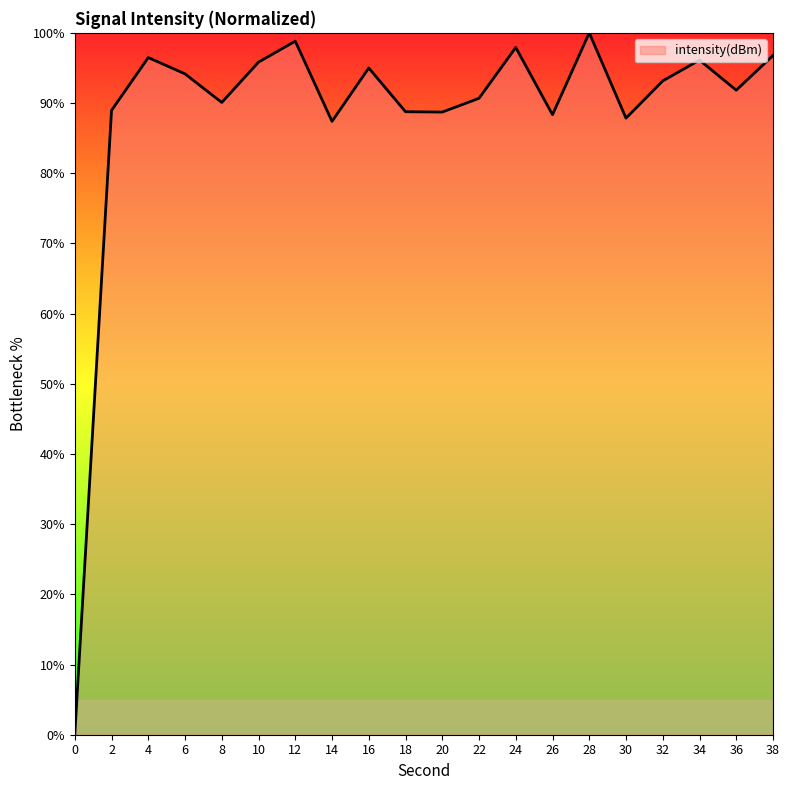

What value does the data have at 6?

94.2